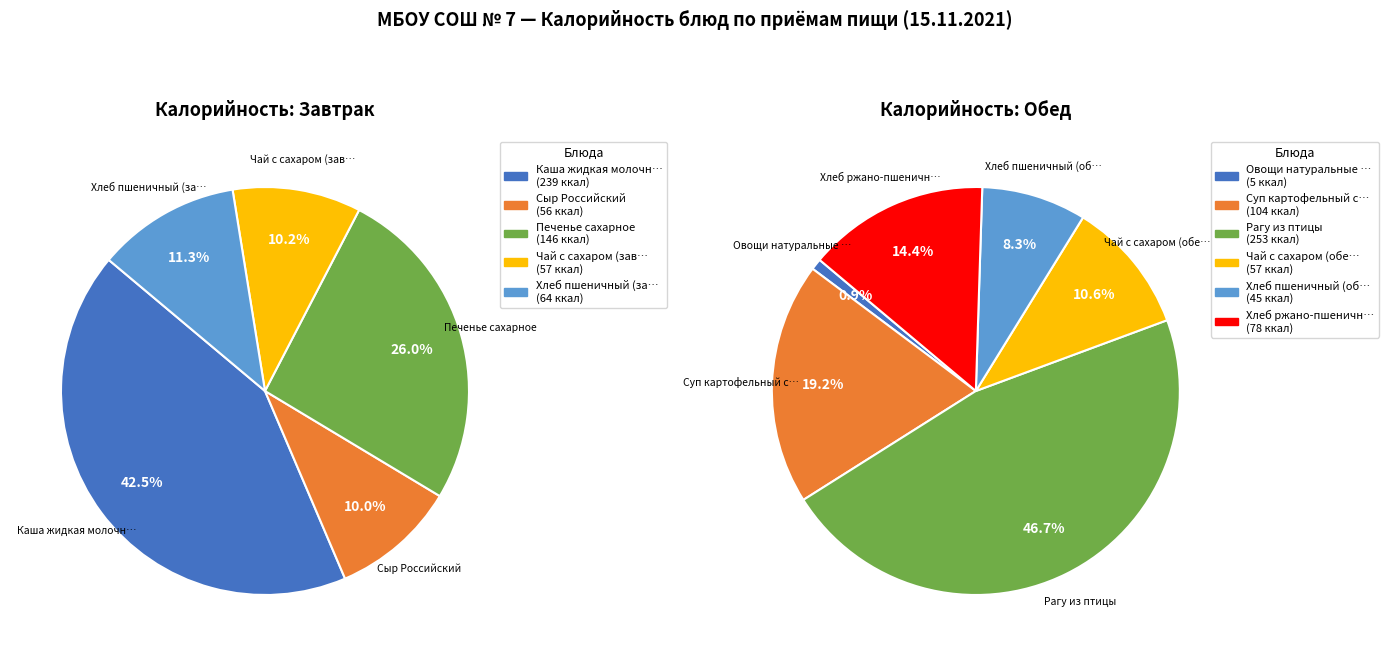

Do Чай с сахаром (обед) and Печенье сахарное together represent more than half of the pie?

No